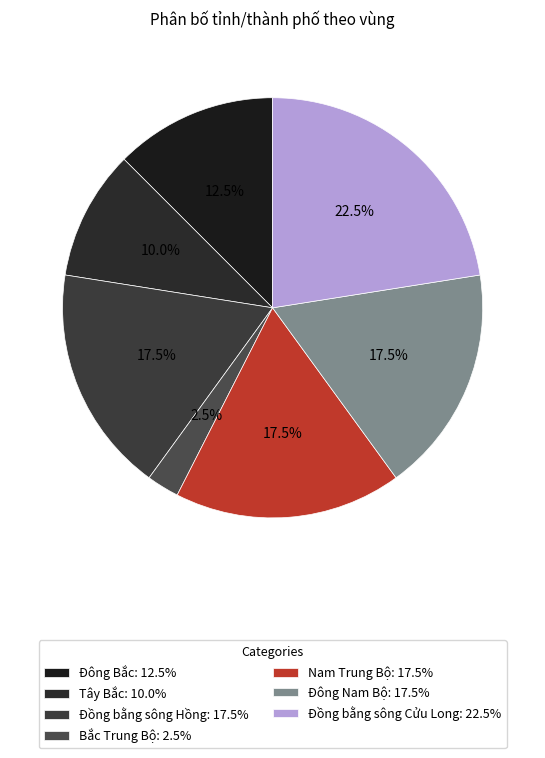

To the nearest percent, what is the average slice percentage?

14%